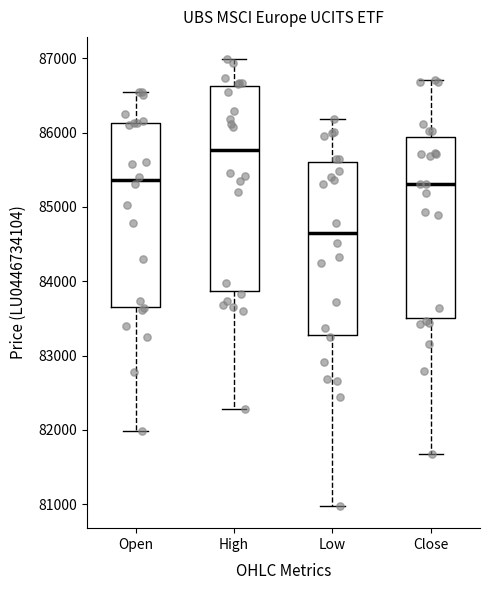

Which box has the lowest median line?

Low